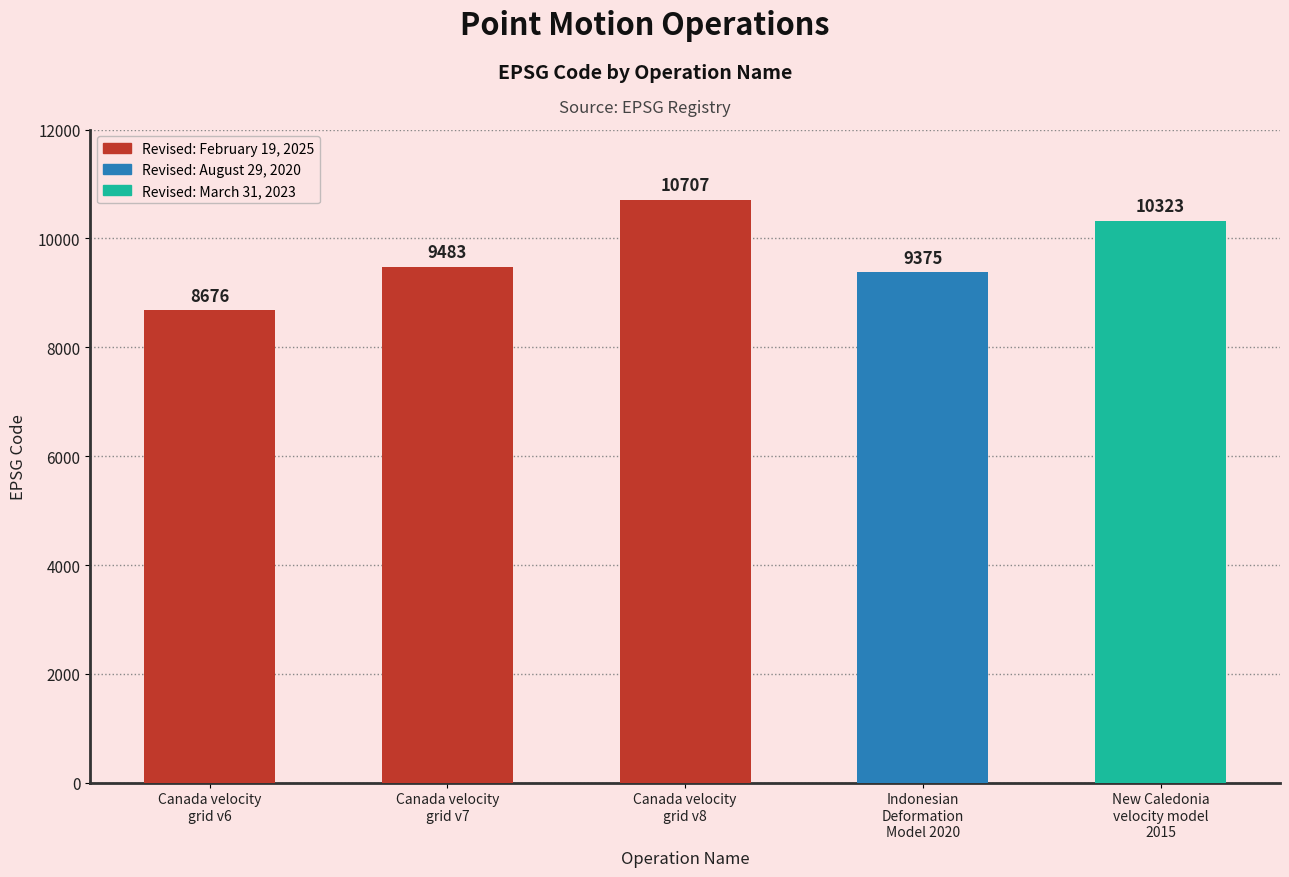

What is the difference between the second highest and minimum values?

1647